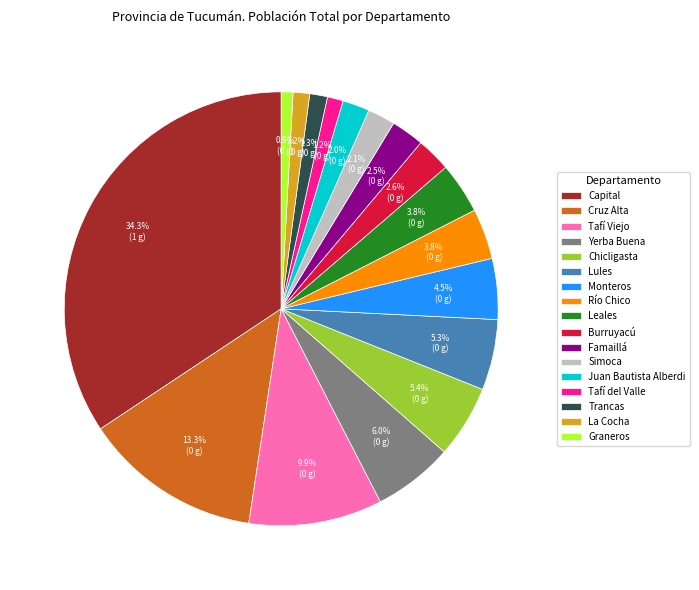

Does Juan Bautista Alberdi represent more than half of the total?

No